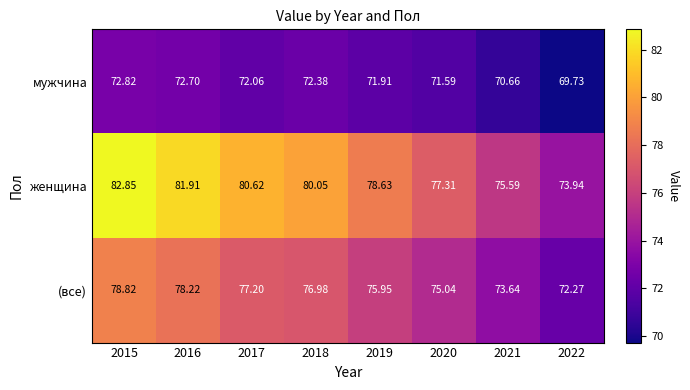

Rank the series at 2022 from highest to lowest value.

женщина, (все), мужчина